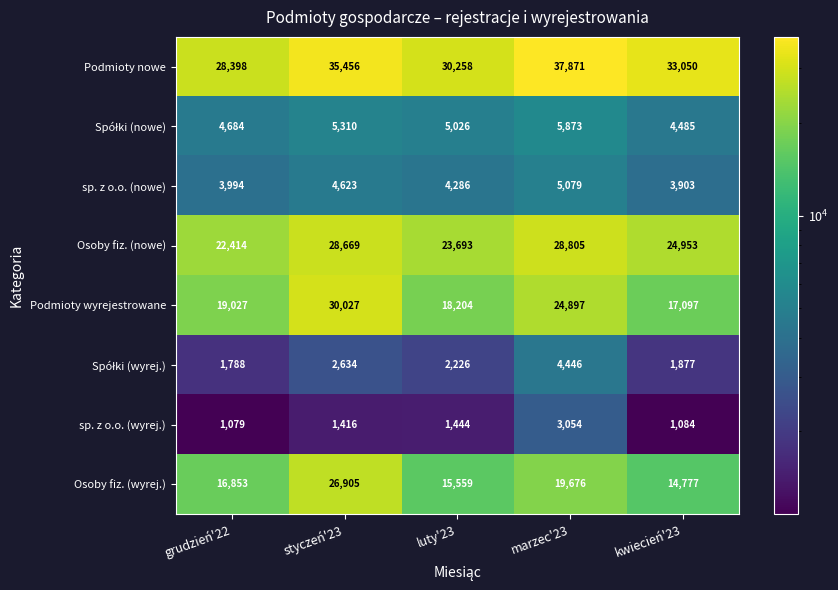

How many series are shown in this chart?

8